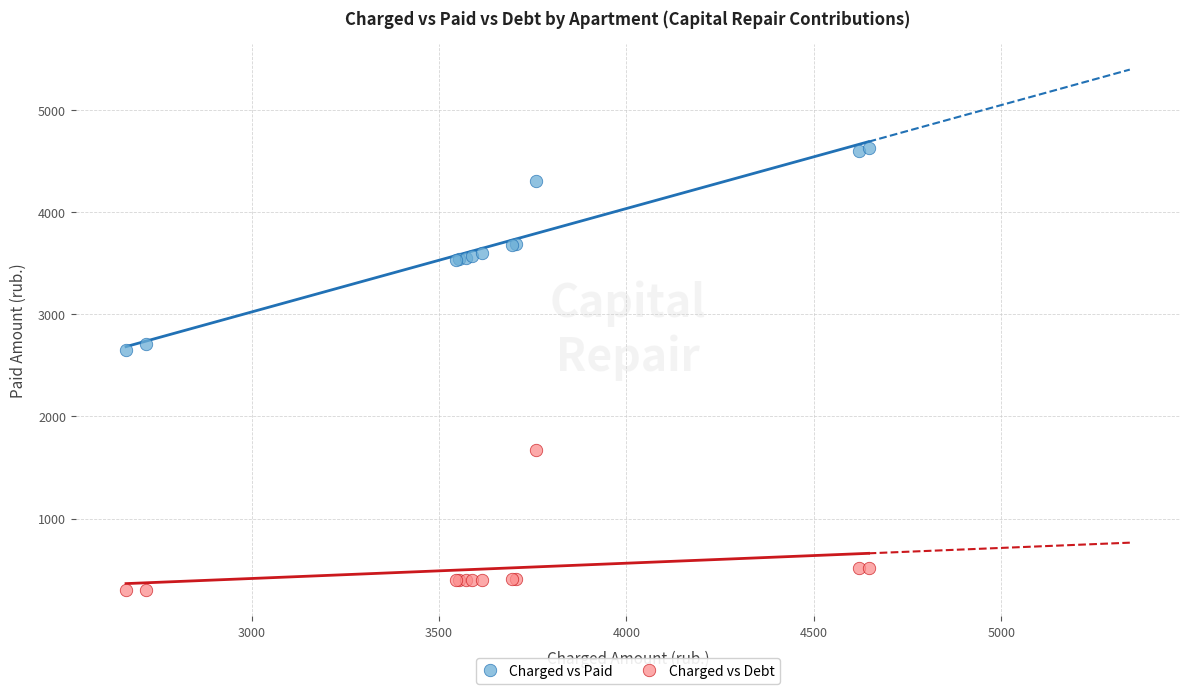

Which series has the largest Y range (max minus min)?

Charged vs Paid